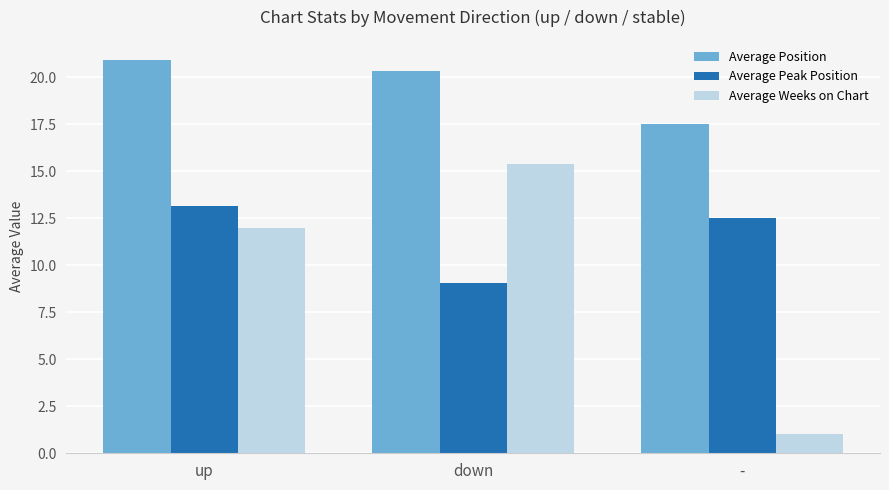

At which label is Average Peak Position closest to 11?

-